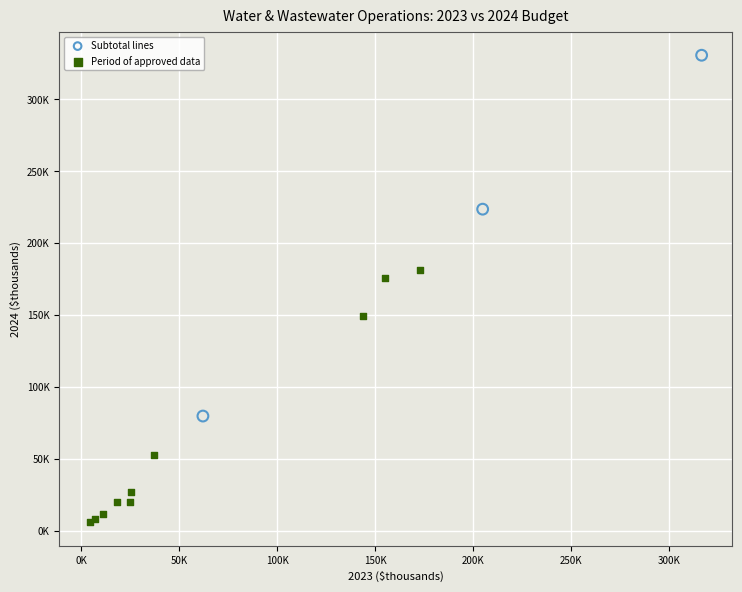

Which series contains the lowest Y value?

Period of approved data